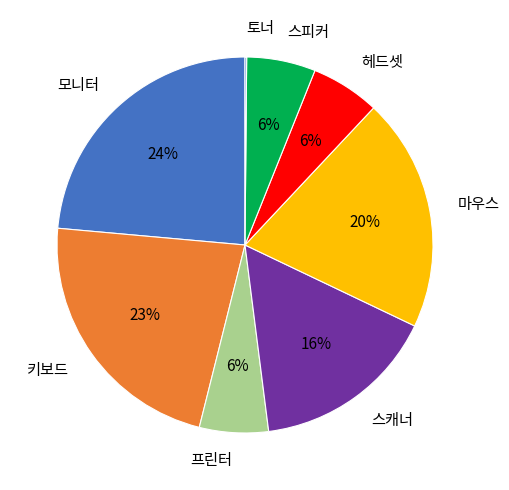

Which category has the biggest portion of the pie?

모니터